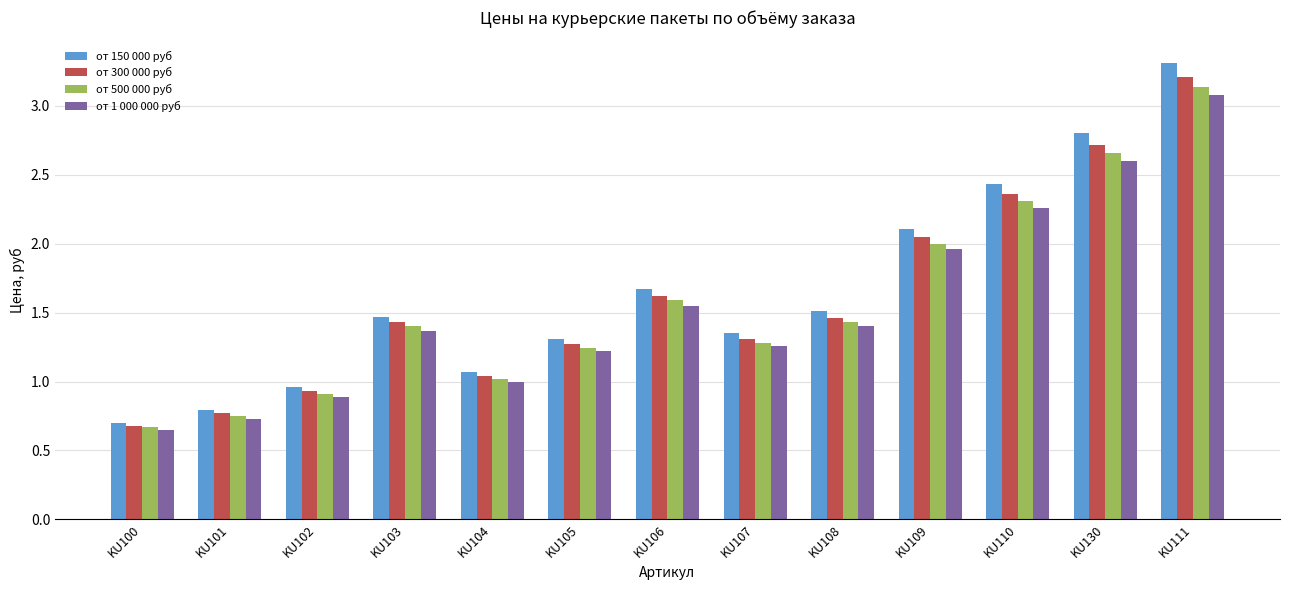

At how many categories does at least one series exceed 3?

1